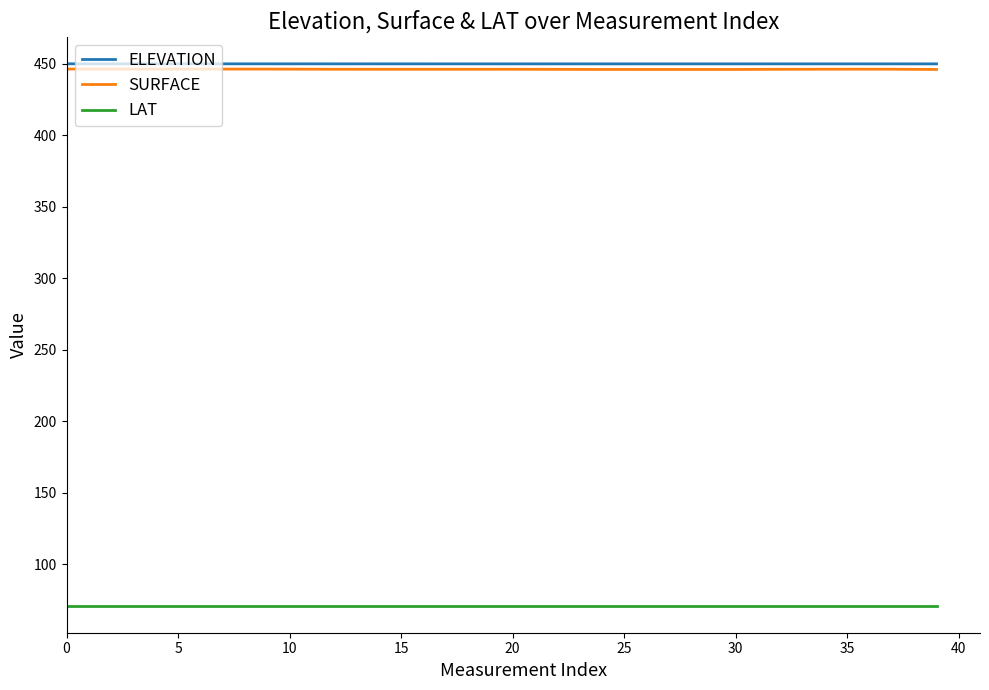

Which series has the largest range (max minus min)?

SURFACE